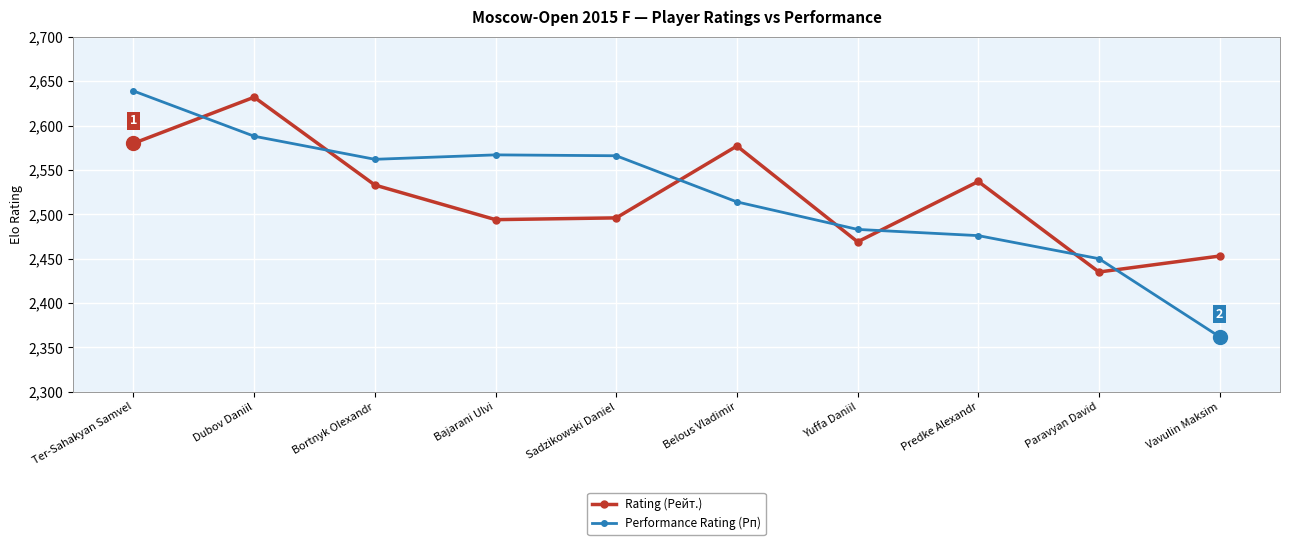

Where do Rating (Рейт.) and Performance Rating (Рп) first cross each other?

Ter-Sahakyan Samvel and Dubov Daniil